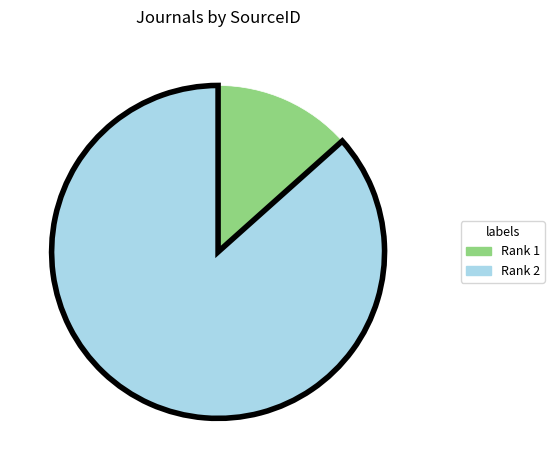

Does any single category account for the majority?

Yes